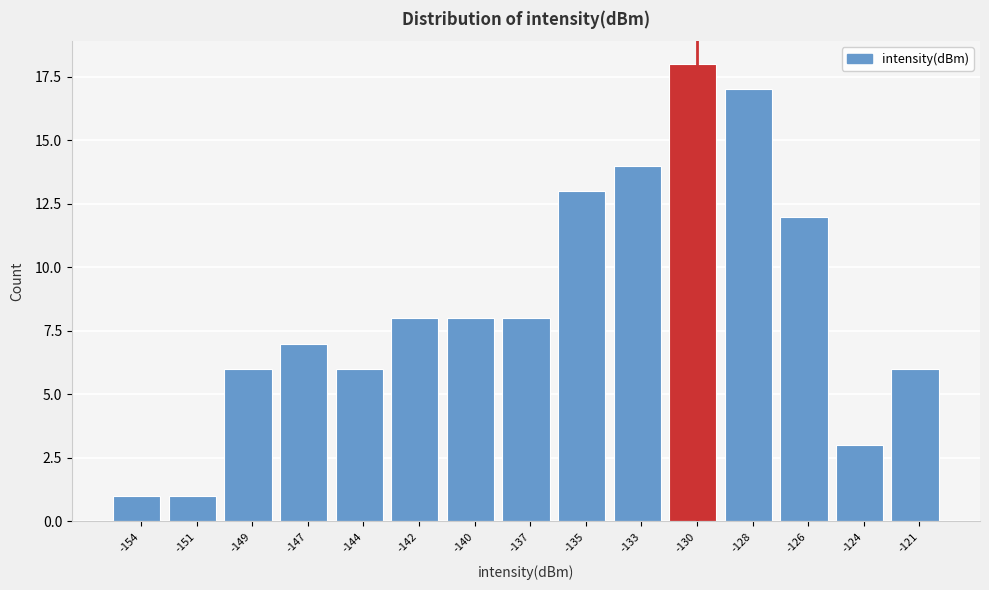

Reading left to right, transcribe all the data shown in this chart.

-154=1	-151=1	-149=6	-147=7	-144=6	-142=8	-140=8	-137=8	-135=13	-133=14	-130=18	-128=17	-126=12	-124=3	-121=6